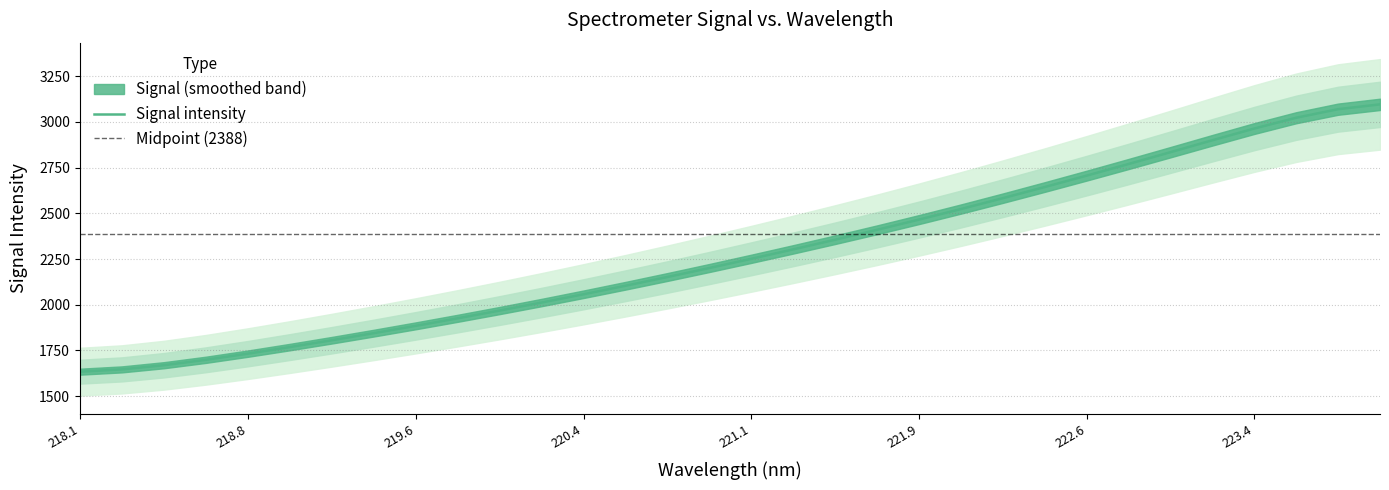

What is the average value?

2281.4